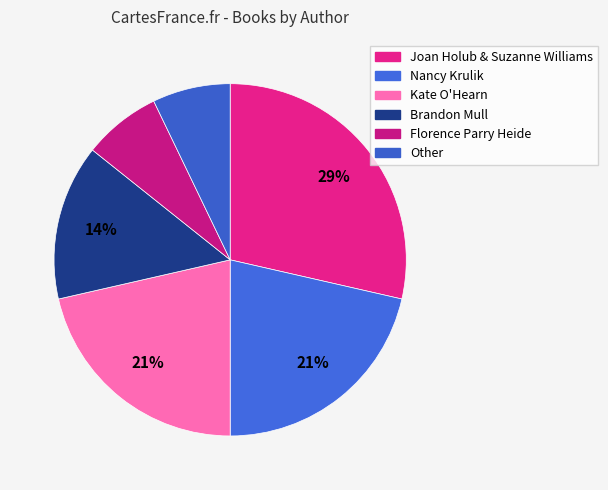

Is it true that Brandon Mull is 14% of the pie?

True